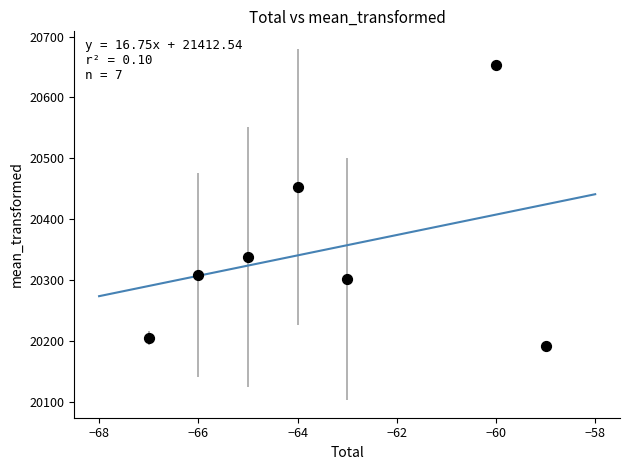

What Y value in the scatter plot is closest to 20422?

20453.0